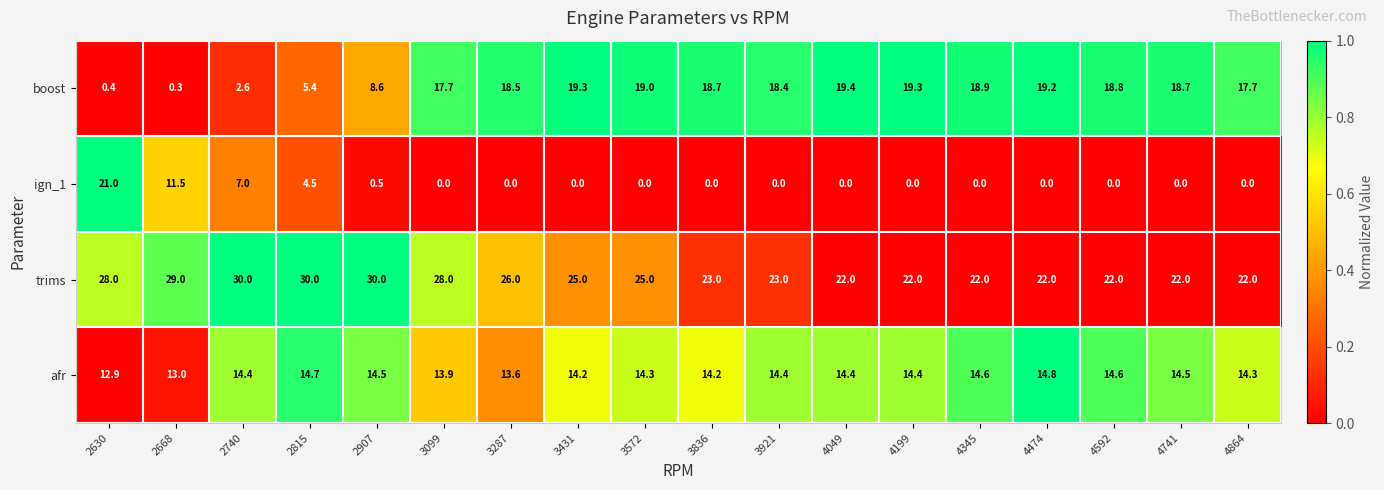

The value of afr at 4345 is 5.0. True or false?

False